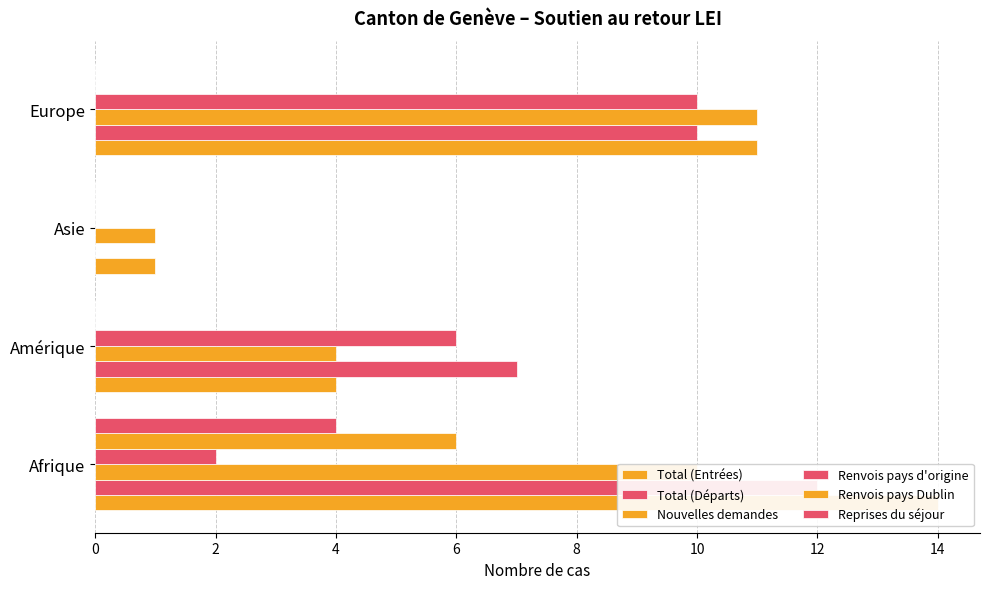

Rank the series by their maximum value, from highest to lowest.

Total (Entrées), Total (Départs), Nouvelles demandes, Renvois pays d'origine, Renvois pays Dublin, Reprises du séjour